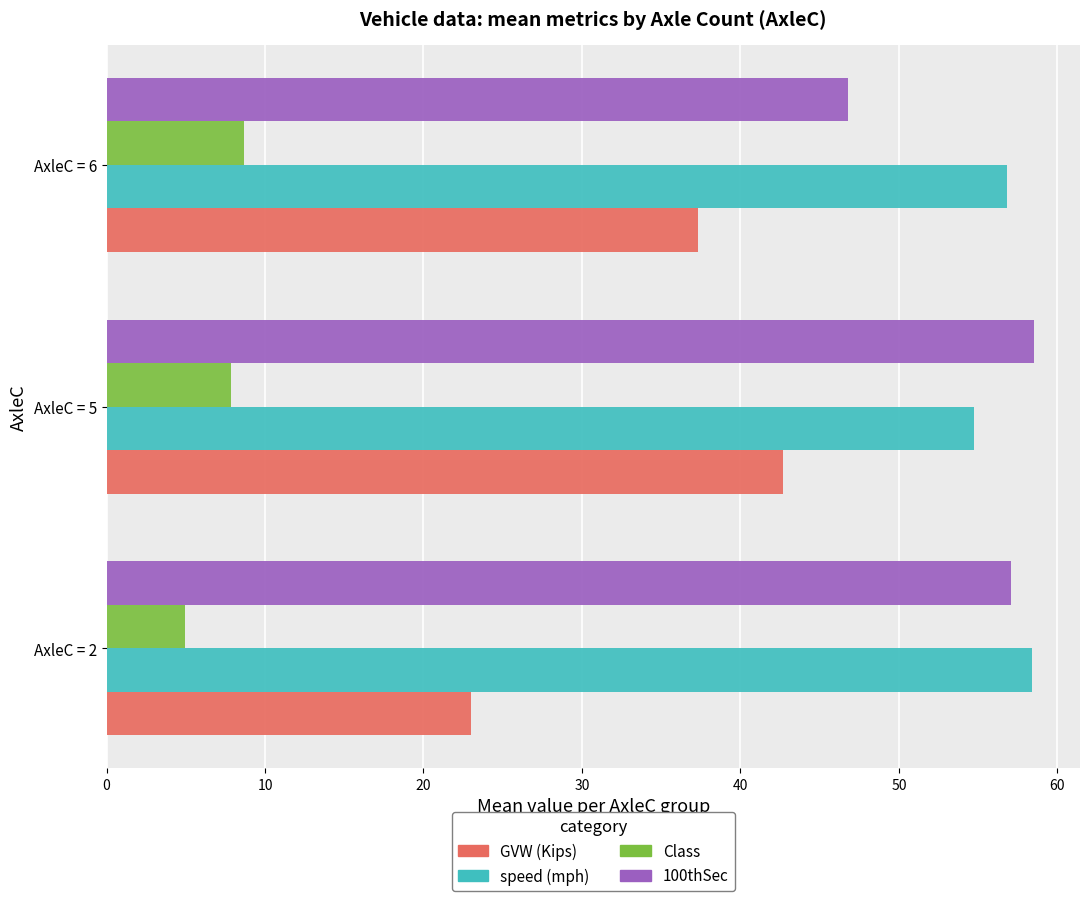

What is the spread (max minus min) of values at AxleC = 2?

53.5